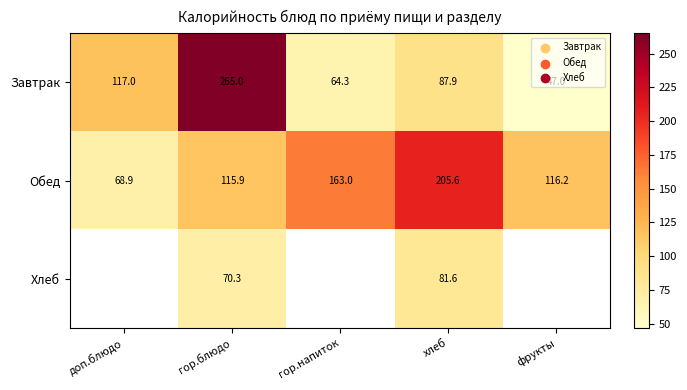

True or false: Обед has a value of 115.9 at гор.блюдо.

True